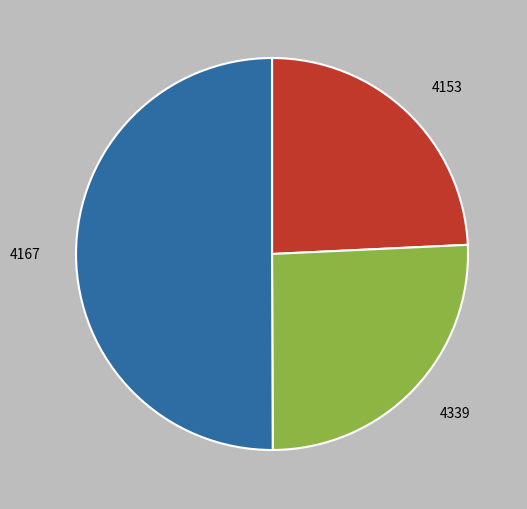

Rank the categories by value from highest to lowest.

4167, 4339, 4153